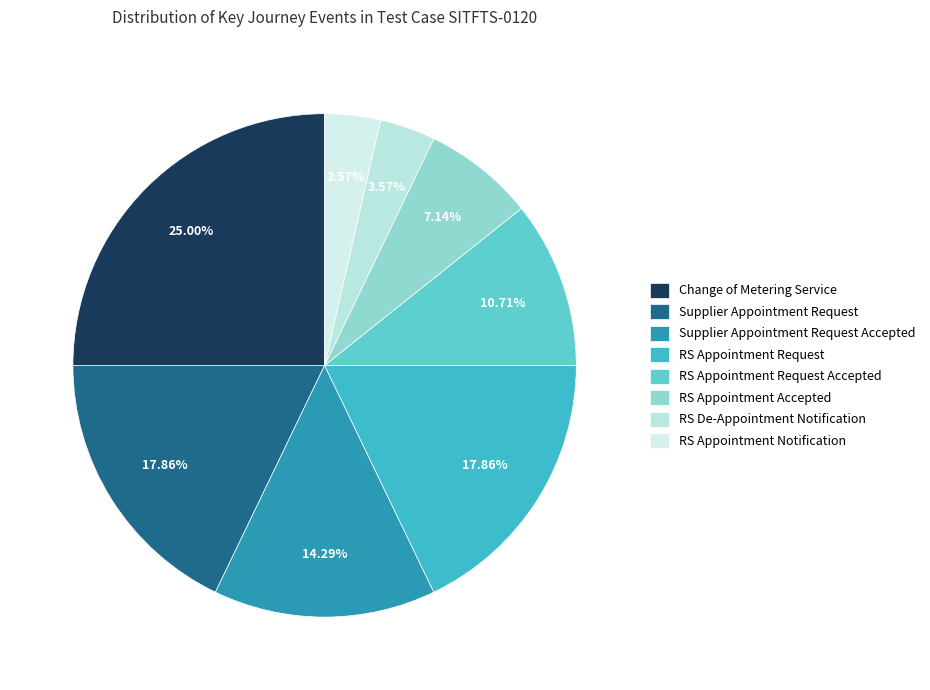

What portion of the pie excludes RS Appointment Notification?

96.4%